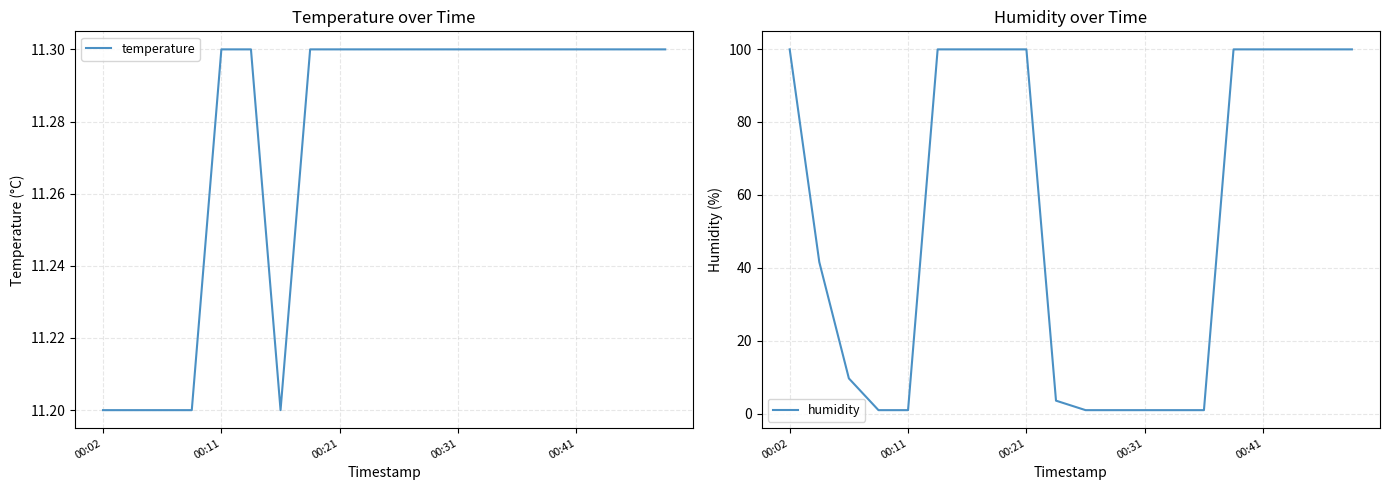

The temperature series shows 11.3 at 5. True or false?

True